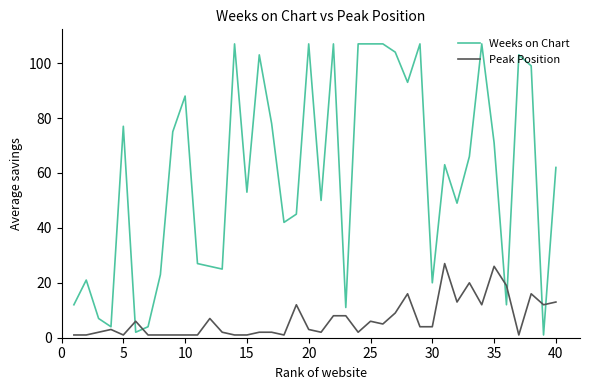

Rank the series by their average value, from highest to lowest.

Weeks on Chart, Peak Position